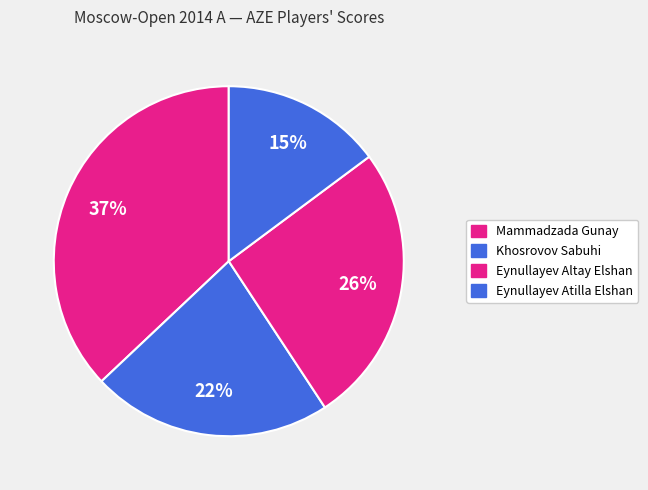

Is there any slice that represents more than half of the pie?

No